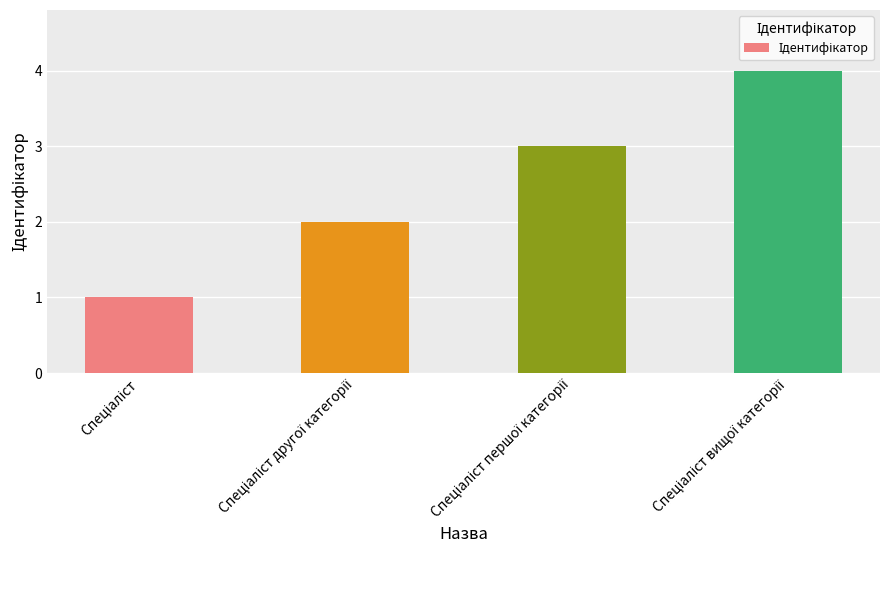

What is the maximum value shown in the chart?

4